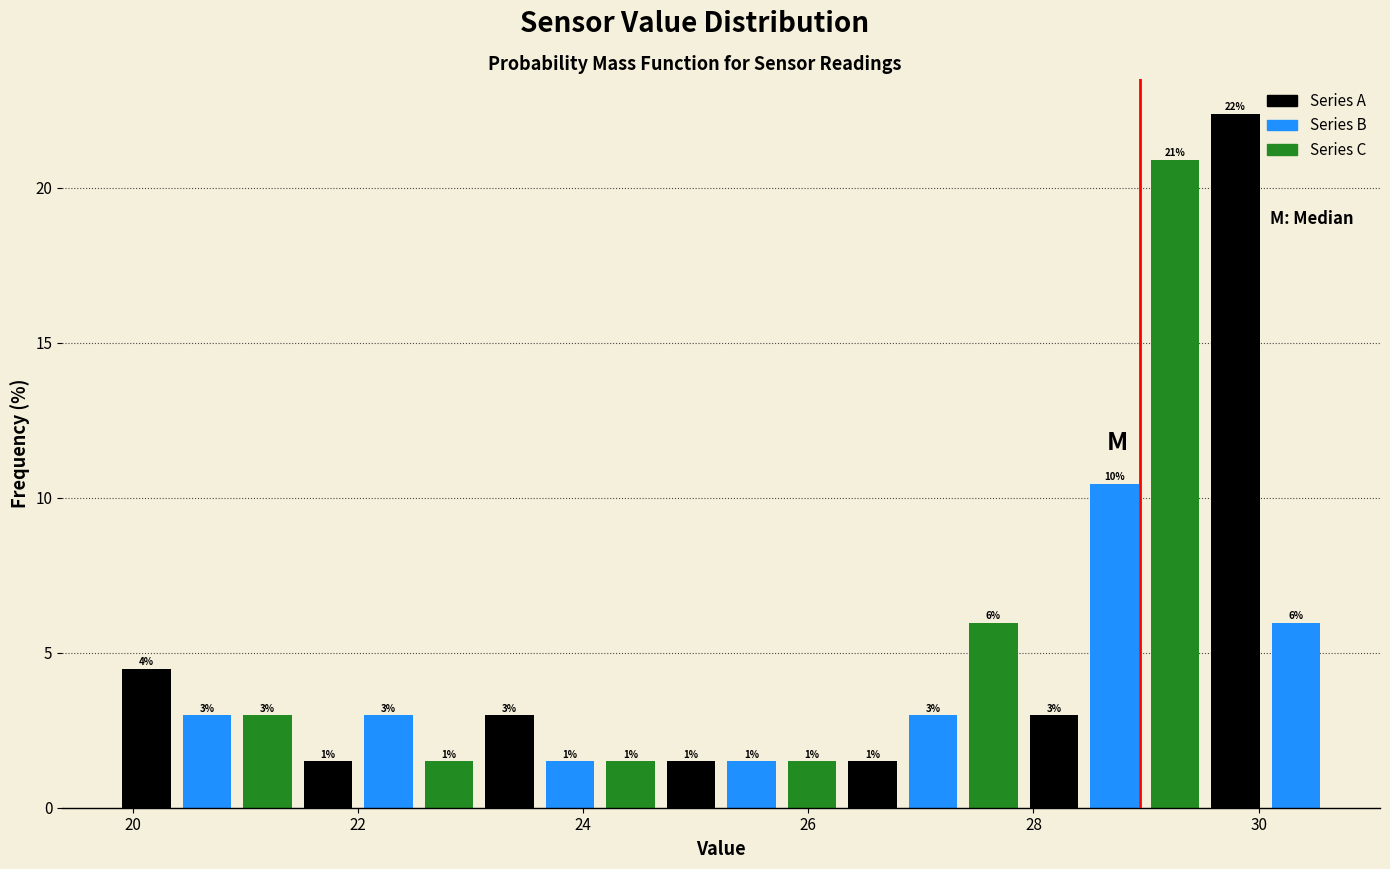

Around what value on the x-axis is the tallest bar? Give the approximate position of its centre, as read against the axis.

29.8